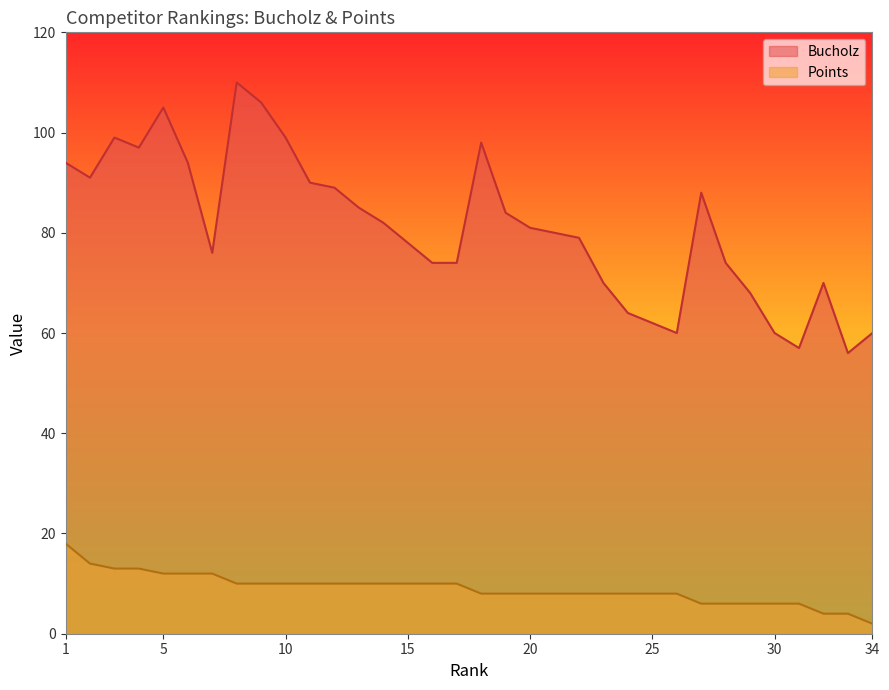

True or false: Bucholz and Points intersect in this chart.

False